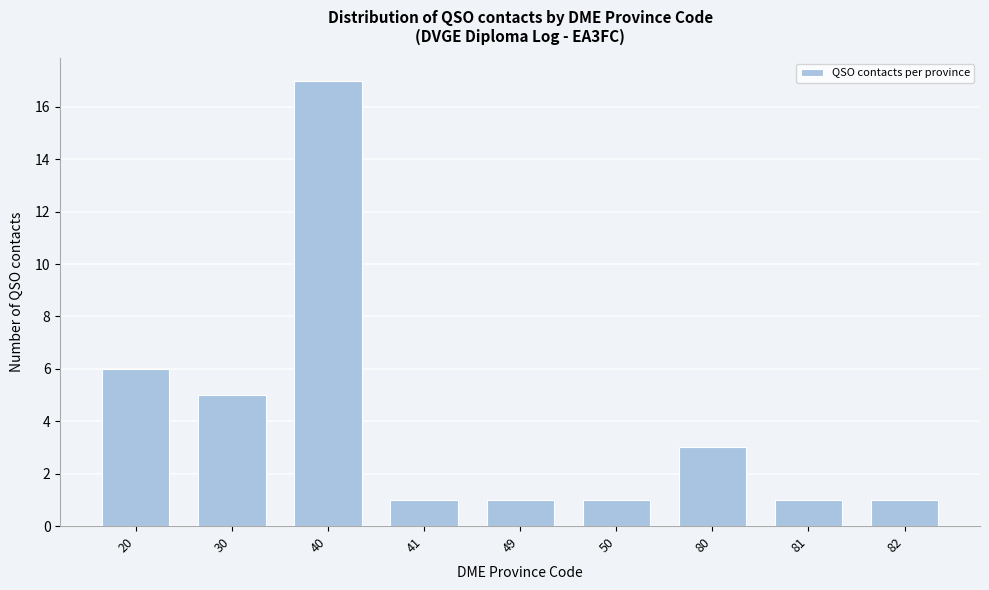

Reading left to right, extract all data points from this chart.

6	5	17	1	1	1	3	1	1